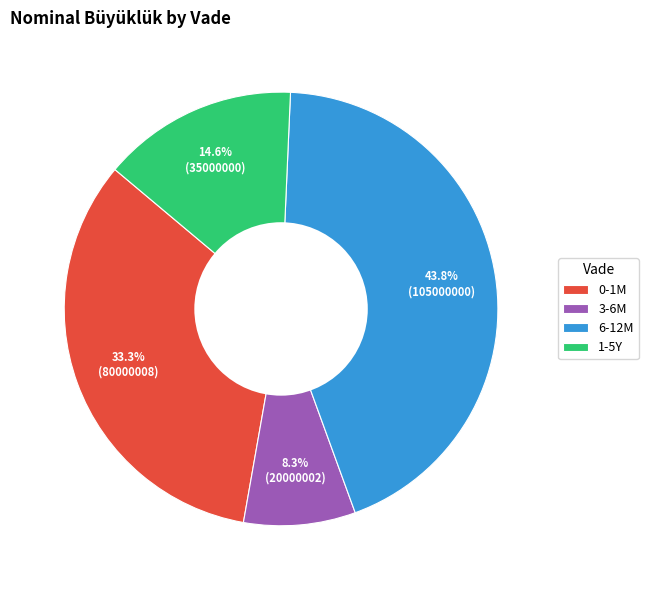

How many slices are in this pie chart?

4